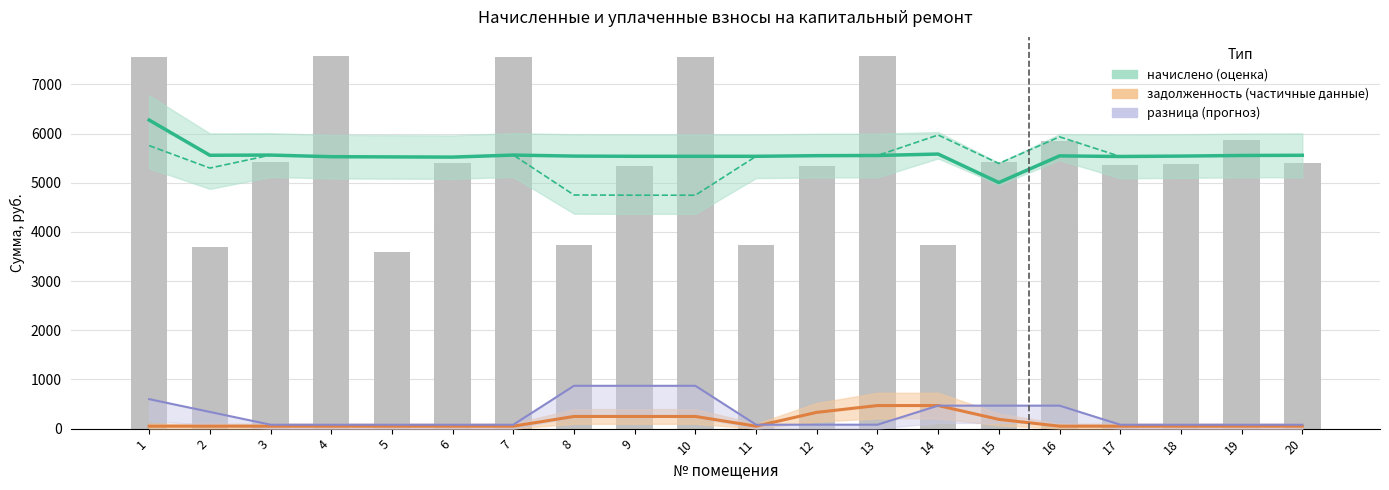

How many categories are shown in the chart?

20